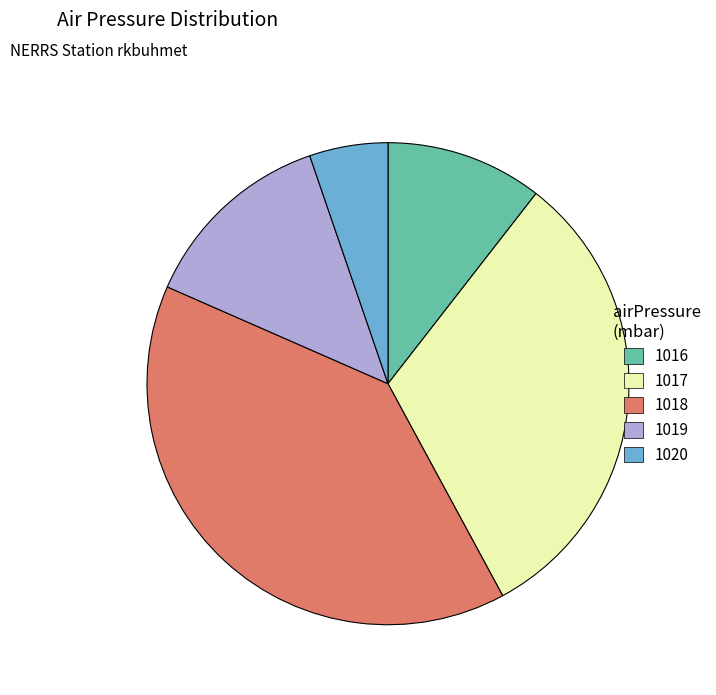

Which category has the biggest portion of the pie?

1018